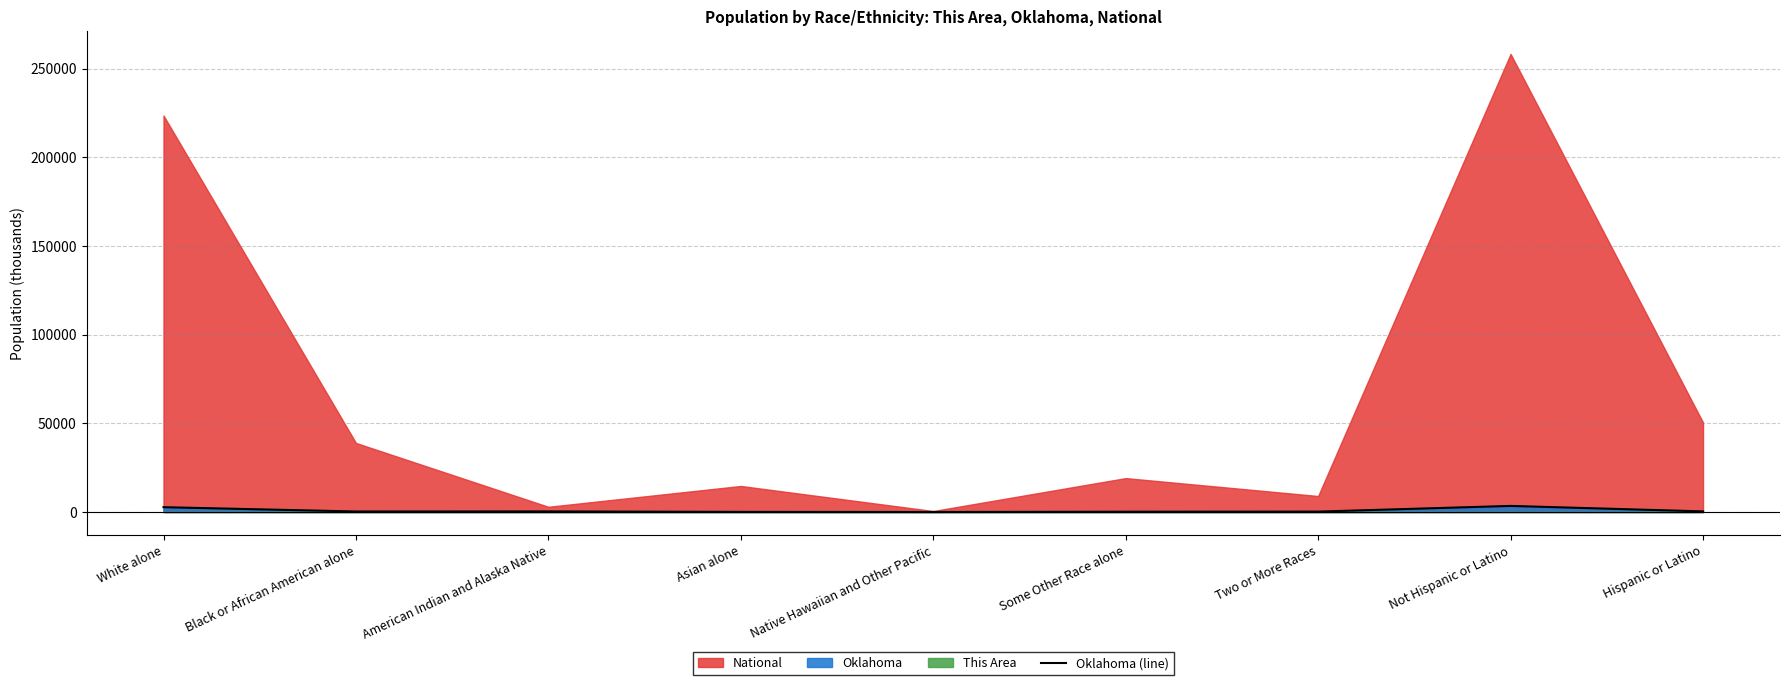

At which label does the data first exceed 277?

White alone